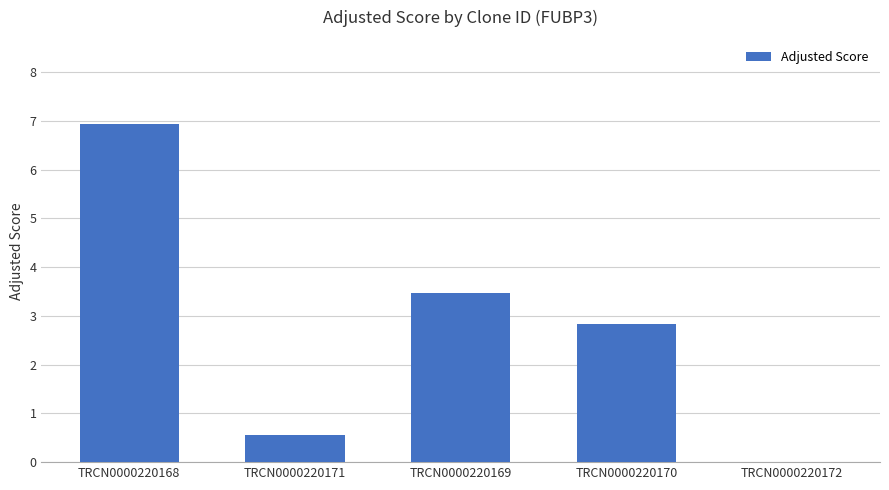

Between TRCN0000220169 and TRCN0000220168, which is larger?

TRCN0000220168